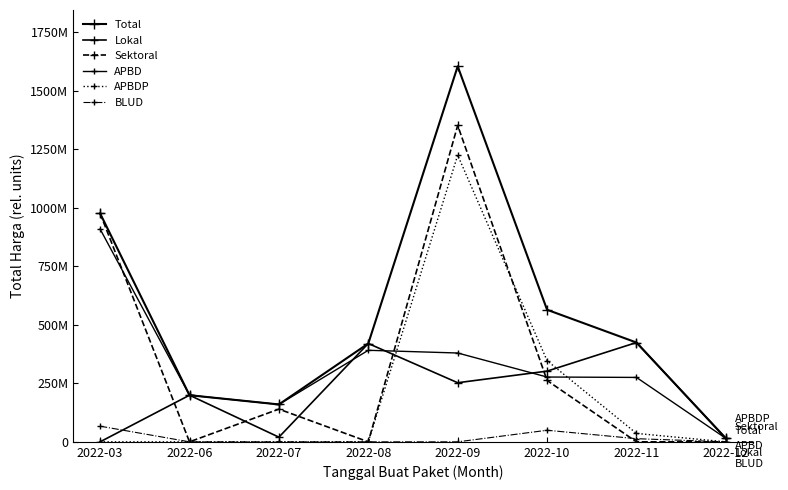

Is the value of BLUD at 2022-09 greater than the value of Sektoral at 2022-11?

No